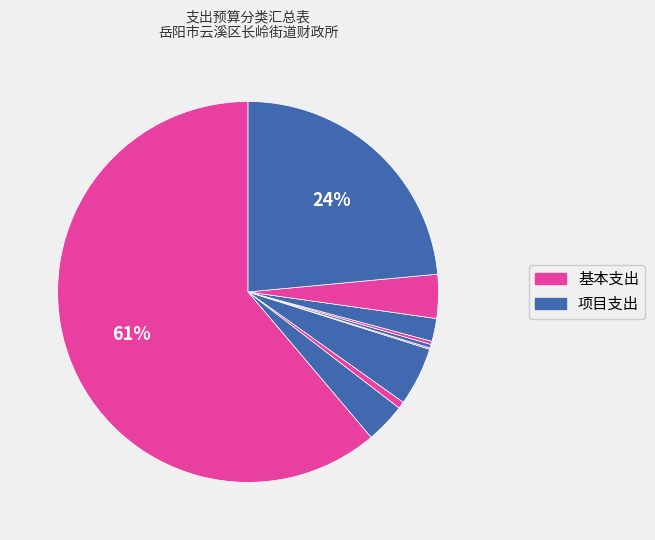

Does any single category account for the majority?

Yes